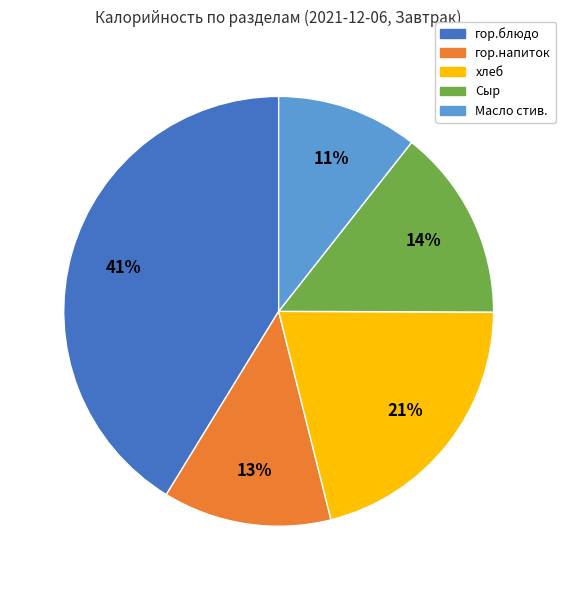

Count the number of slices in the pie.

5